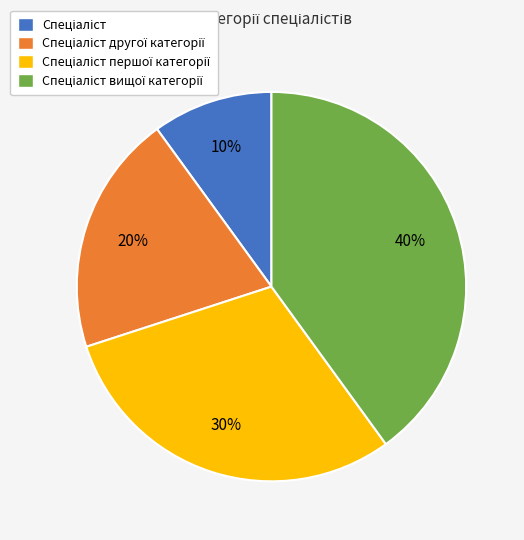

Does any single category account for the majority?

No